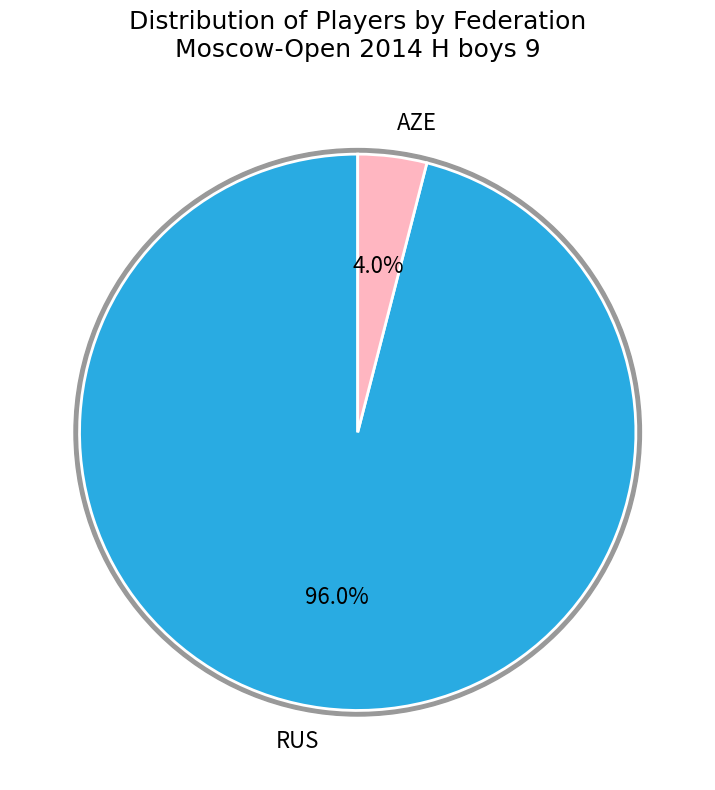

Count the number of slices in the pie.

3